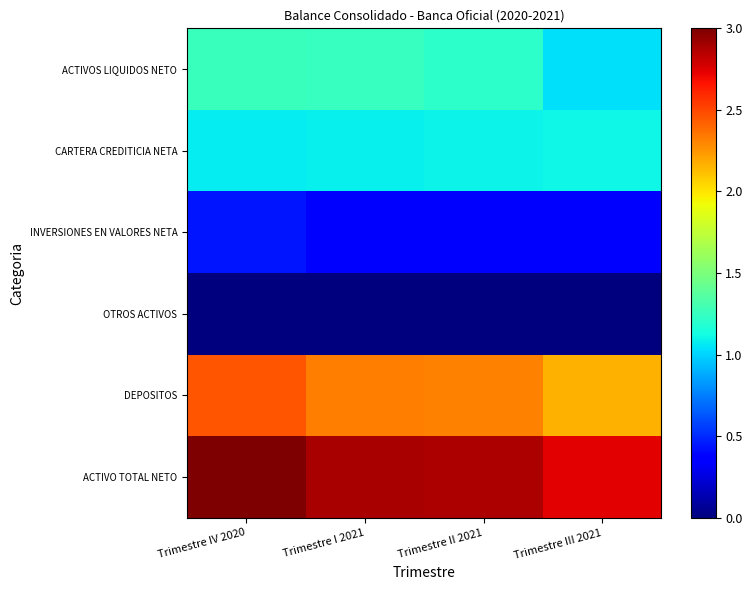

Which series changed the most between Trimestre I 2021 and Trimestre II 2021?

ACTIVOS LIQUIDOS NETO